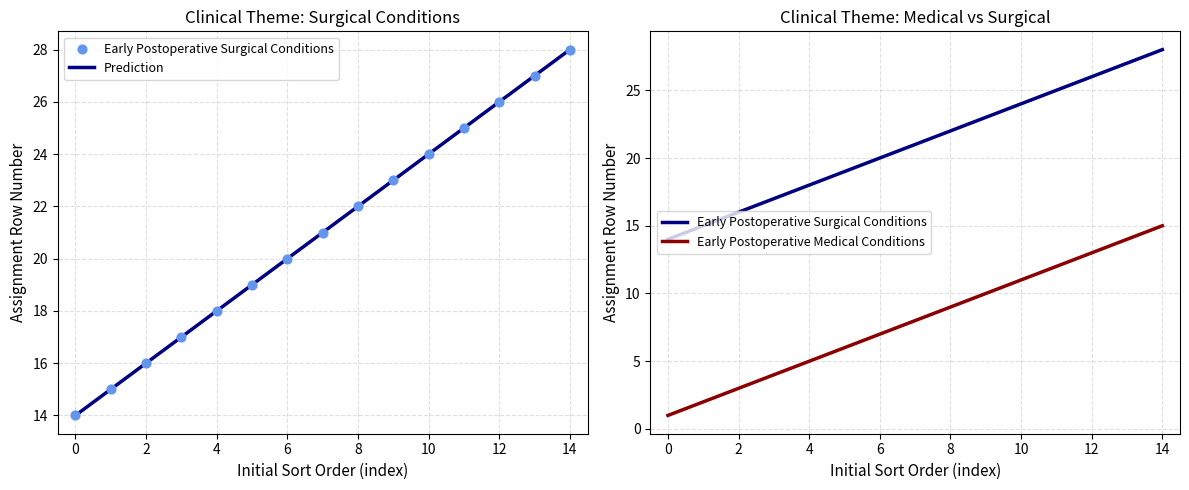

What is the maximum value for Prediction?

28.0